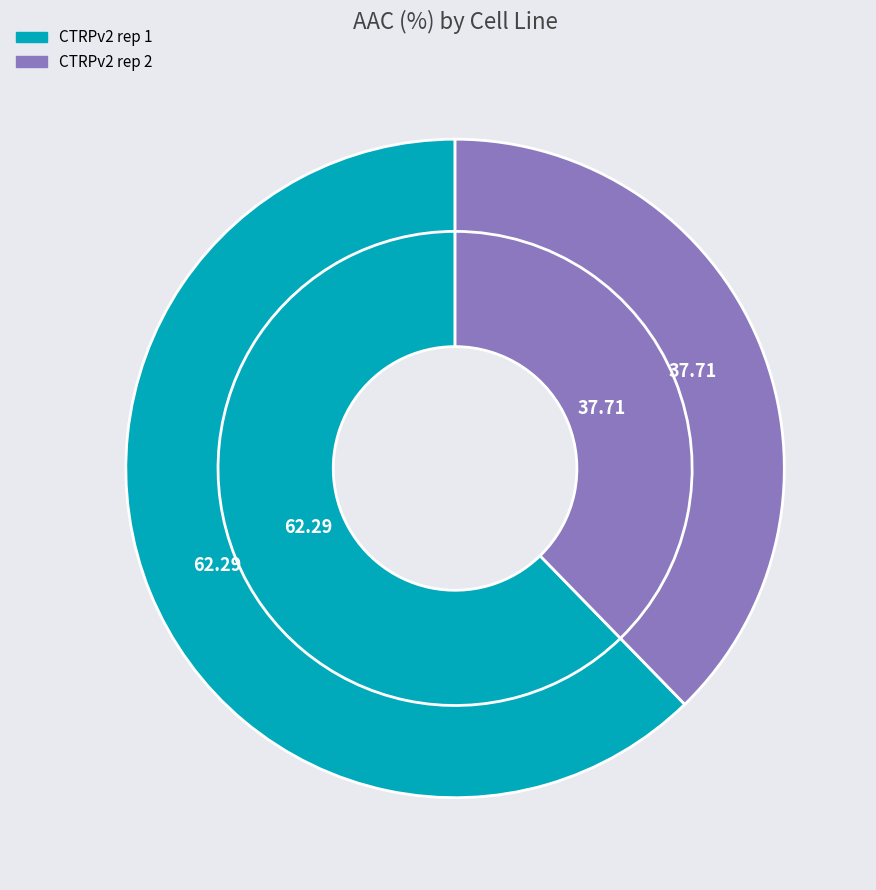

How many segments does this pie chart have?

2